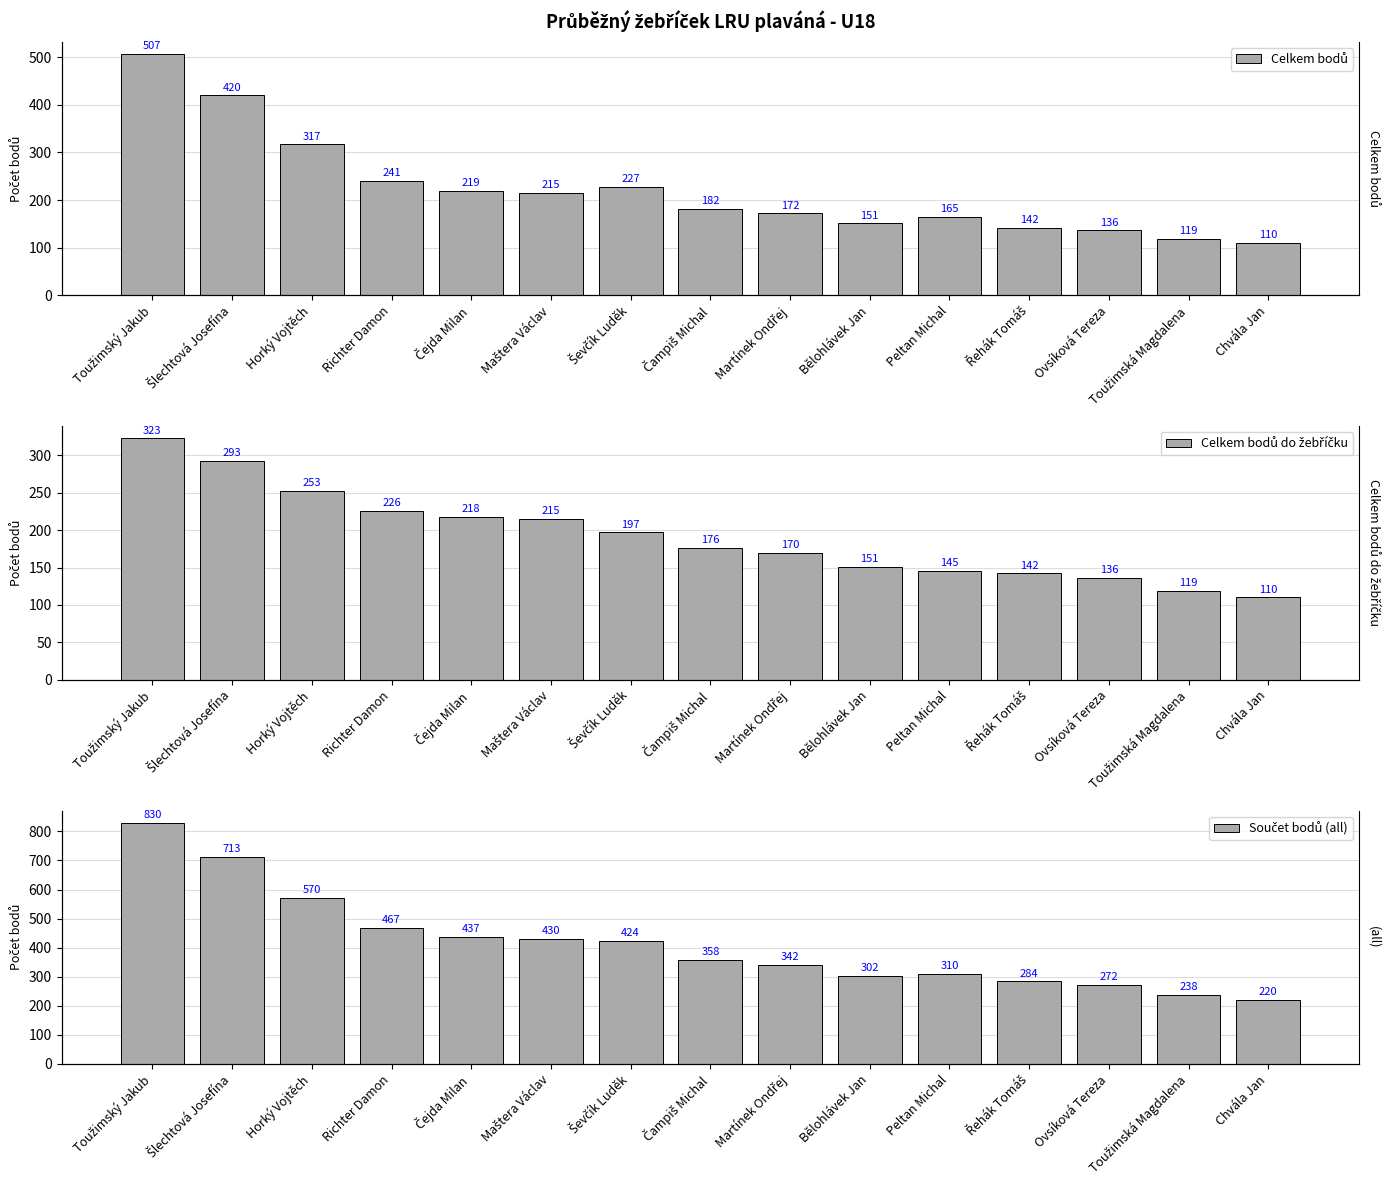

Reading left to right, extract all data points from this chart.

Celkem bodů: Toužimský Jakub=507	Šlechtová Josefína=420	Horký Vojtěch=317	Richter Damon=241	Čejda Milan=219	Maštera Václav=215	Ševčík Luděk=227	Čampiš Michal=182	Martínek Ondřej=172	Bělohlávek Jan=151	Peltan Michal=165	Řehák Tomáš=142	Ovsíková Tereza=136	Toužimská Magdalena=119	Chvála Jan=110
Celkem bodů do žebříčku: Toužimský Jakub=323	Šlechtová Josefína=293	Horký Vojtěch=253	Richter Damon=226	Čejda Milan=218	Maštera Václav=215	Ševčík Luděk=197	Čampiš Michal=176	Martínek Ondřej=170	Bělohlávek Jan=151	Peltan Michal=145	Řehák Tomáš=142	Ovsíková Tereza=136	Toužimská Magdalena=119	Chvála Jan=110
Součet bodů (all): Toužimský Jakub=830	Šlechtová Josefína=713	Horký Vojtěch=570	Richter Damon=467	Čejda Milan=437	Maštera Václav=430	Ševčík Luděk=424	Čampiš Michal=358	Martínek Ondřej=342	Bělohlávek Jan=302	Peltan Michal=310	Řehák Tomáš=284	Ovsíková Tereza=272	Toužimská Magdalena=238	Chvála Jan=220